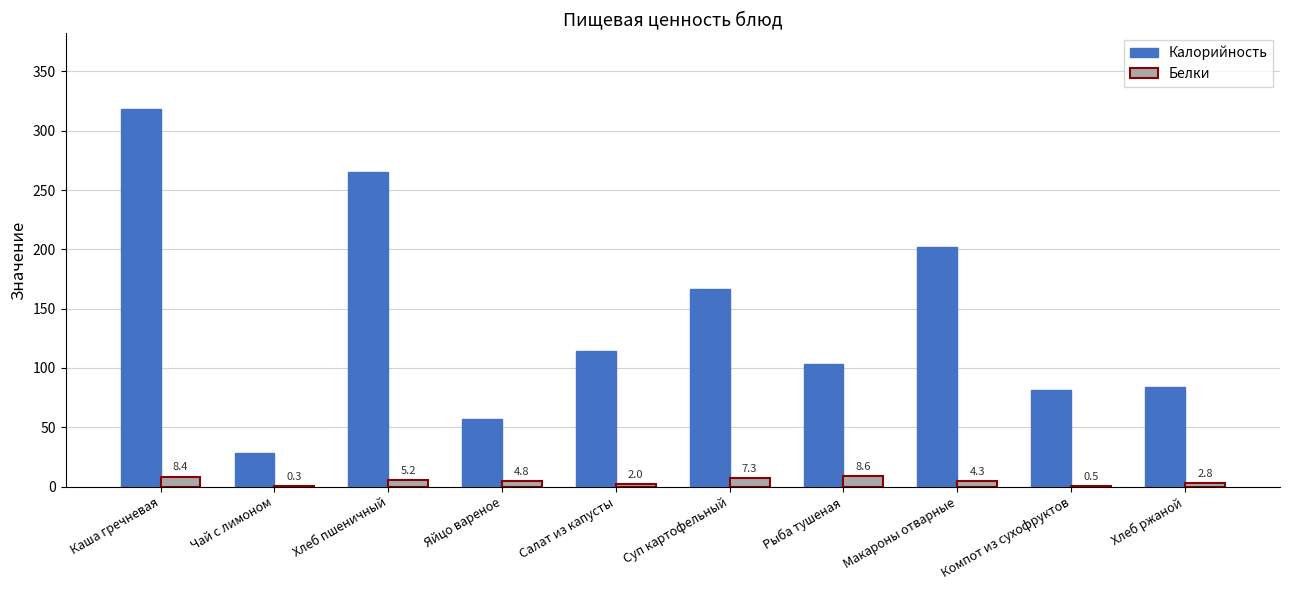

What is the total value across all series at Яйцо вареное?

61.4